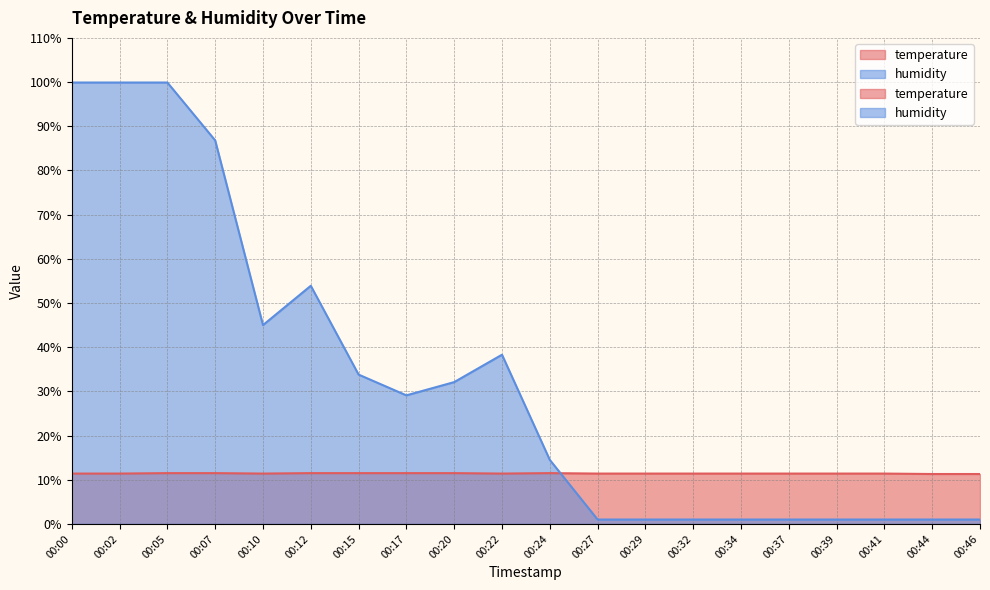

The humidity series shows 138.1 at 00:05. True or false?

False